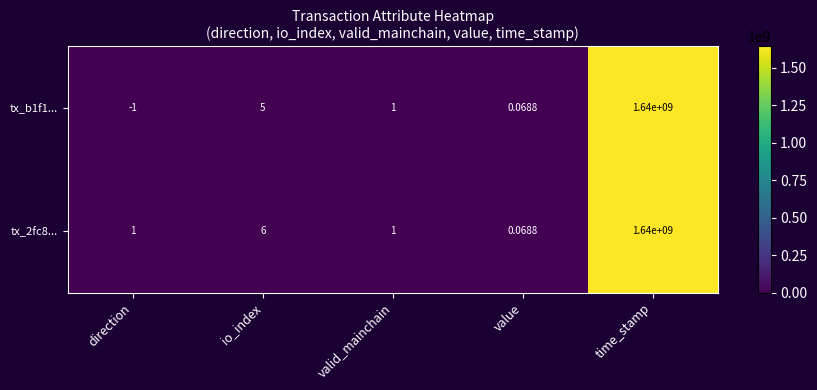

List the series in order of their overall mean, highest first.

tx_2fc8..., tx_b1f1...